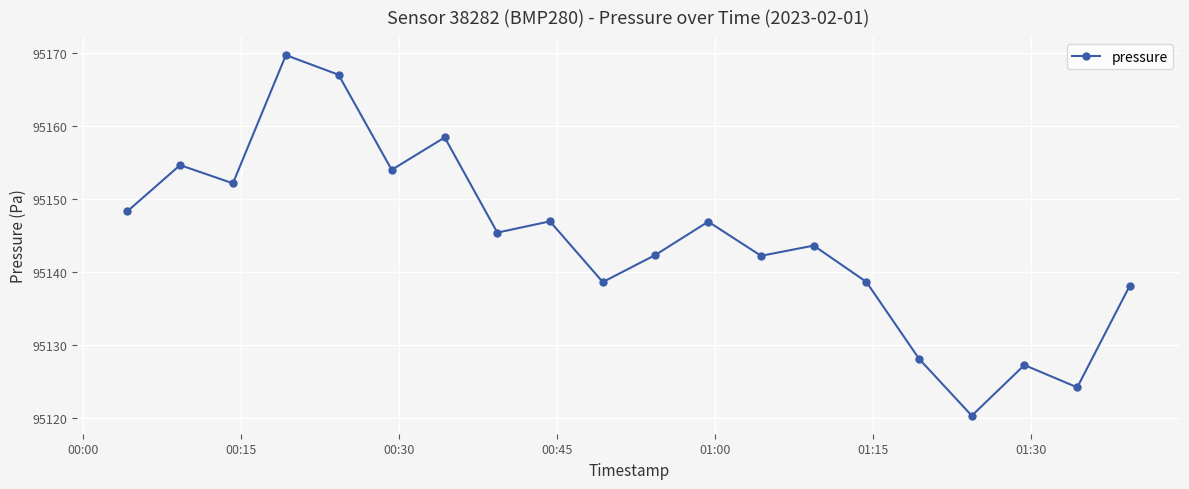

What is the value of the 12th point from the left?

95146.8